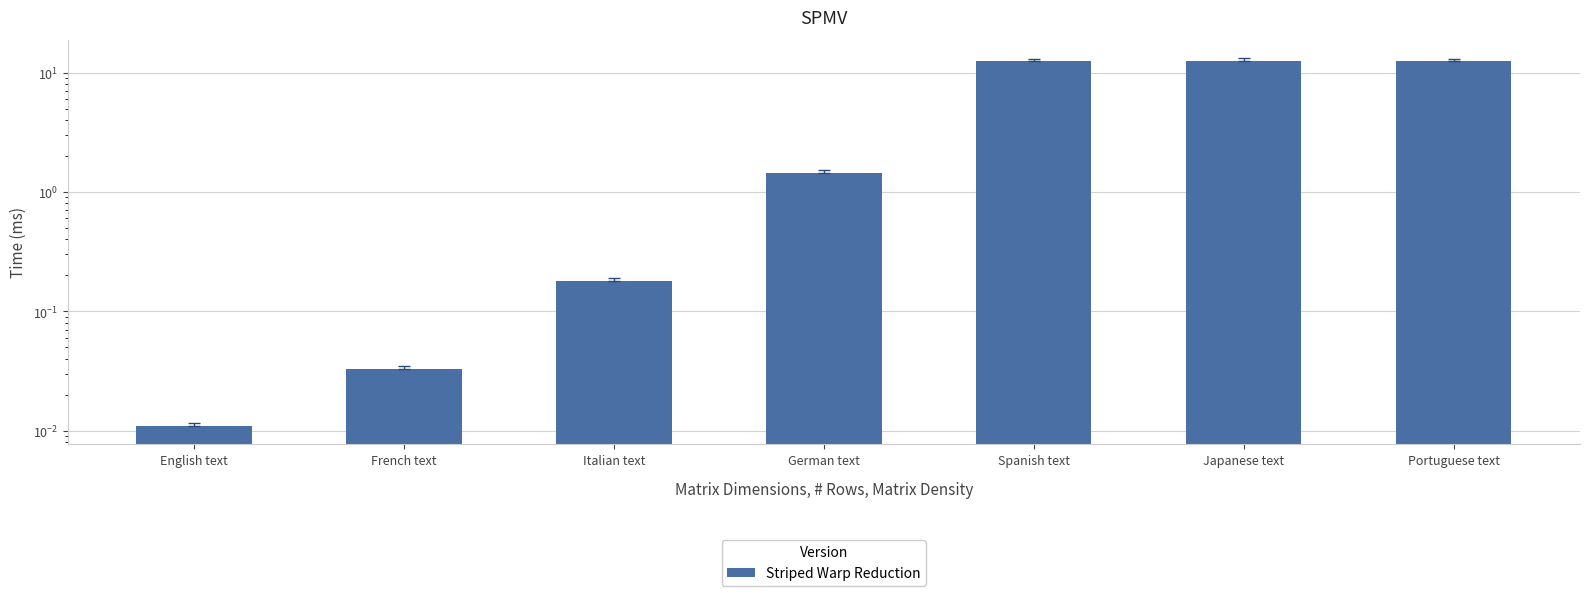

Is it true that the value at German text is 1.4?

True